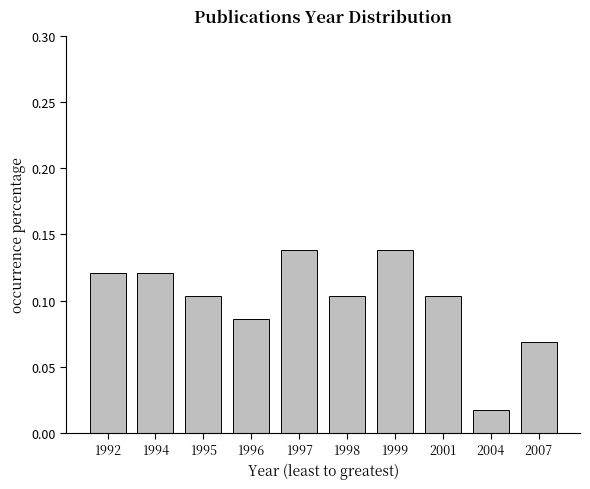

Where is the data nearest to the value 0?

2004